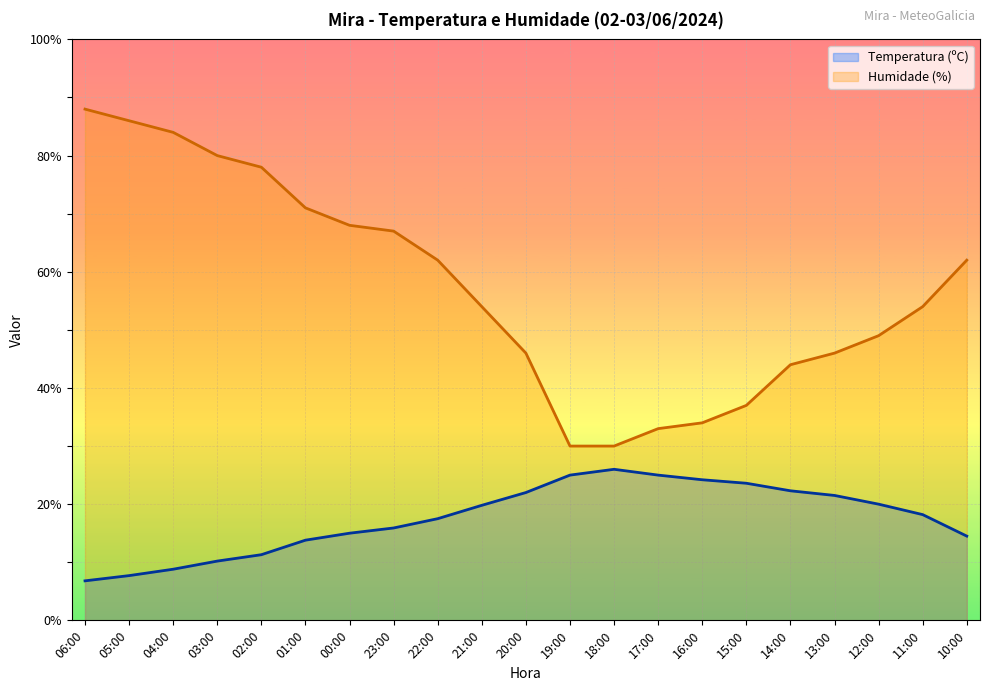

True or false: Temperatura (ºC) and Humidade (%) cross at least once.

False